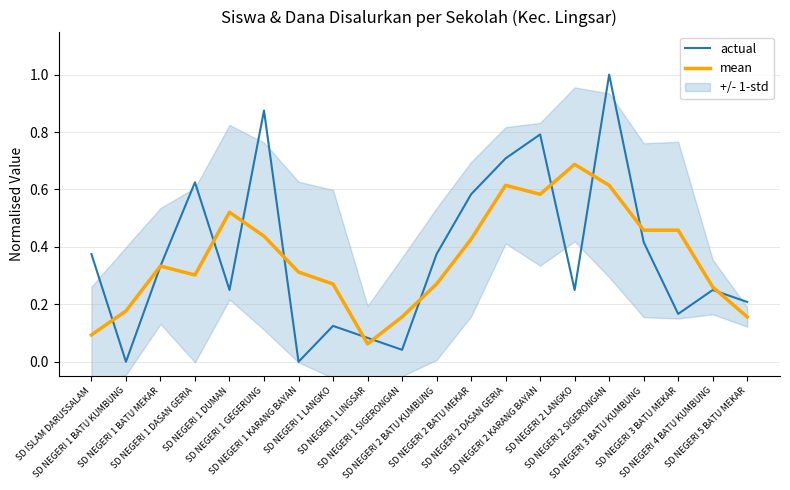

Reading right to left, transcribe all the data shown in this chart.

actual: 0.2	0.2	0.2	0.4	1.0	0.2	0.8	0.7	0.6	0.4	0.0	0.1	0.1	0.0	0.9	0.2	0.6	0.3	0.0	0.4
mean: 0.2	0.3	0.5	0.5	0.6	0.7	0.6	0.6	0.4	0.3	0.2	0.1	0.3	0.3	0.4	0.5	0.3	0.3	0.2	0.1